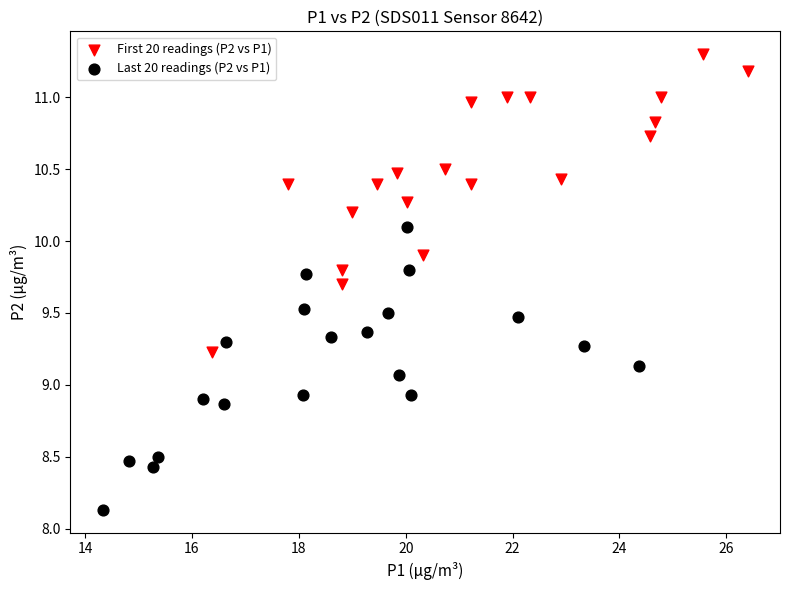

Which series reaches the maximum Y coordinate?

First 20 readings (P2 vs P1)